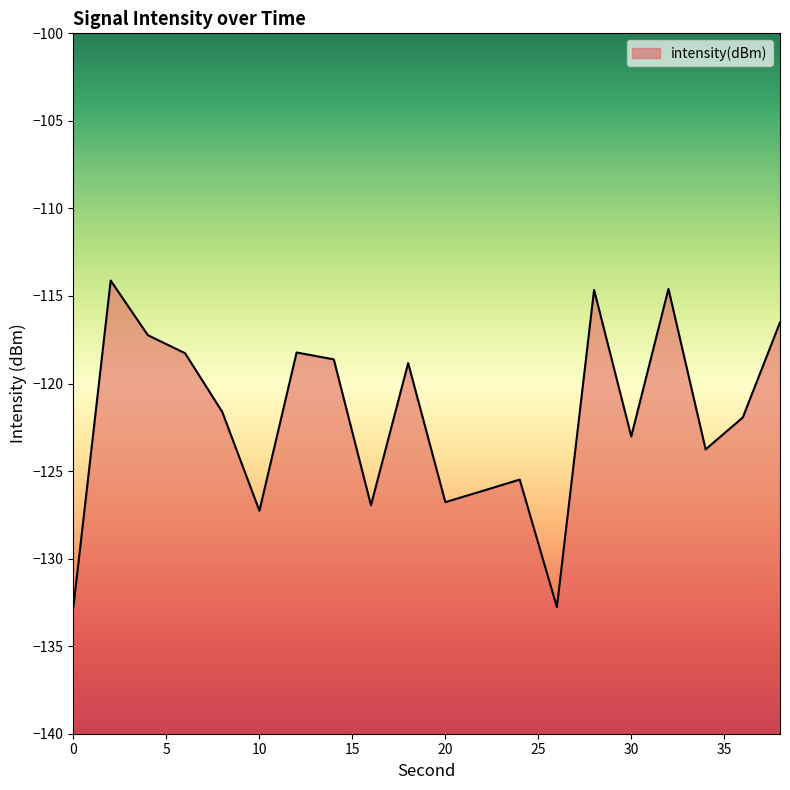

Does the chart display data point markers on the line(s)?

No